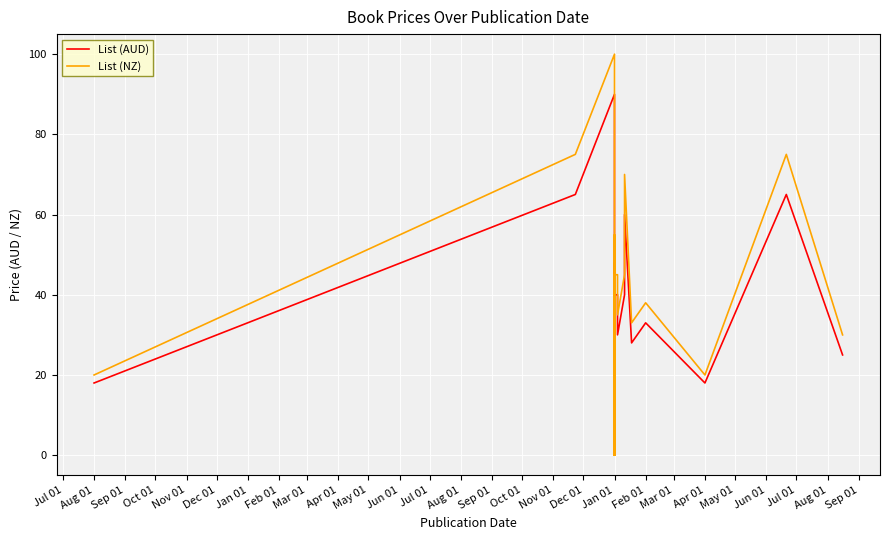

What is the highest value of the List (AUD) series?

90.0